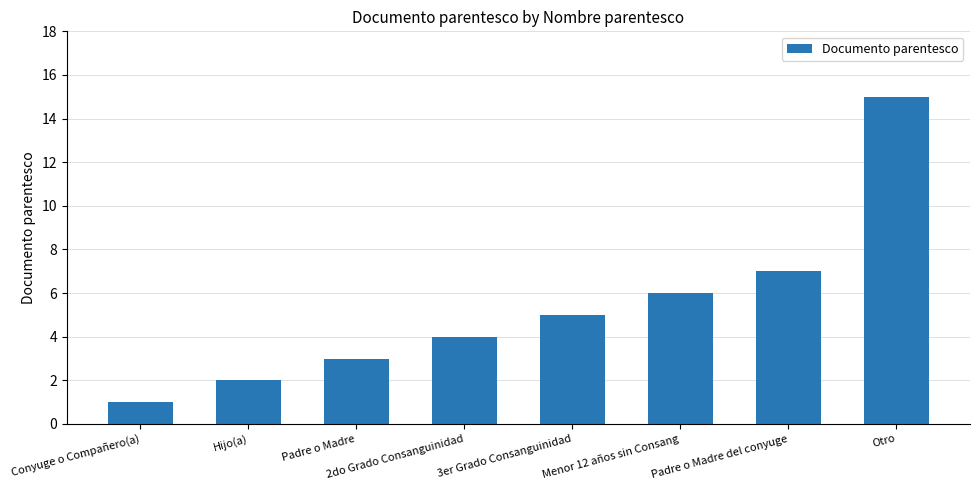

Reading left to right, extract all data points from this chart.

Conyuge o Compañero(a)=1	Hijo(a)=2	Padre o Madre=3	2do Grado Consanguinidad=4	3er Grado Consanguinidad=5	Menor 12 años sin Consang=6	Padre o Madre del conyuge=7	Otro=15